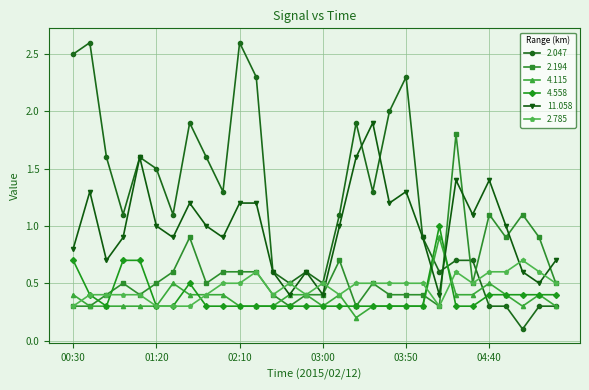

True or false: 11.058 has more than 1 interior local peaks.

True